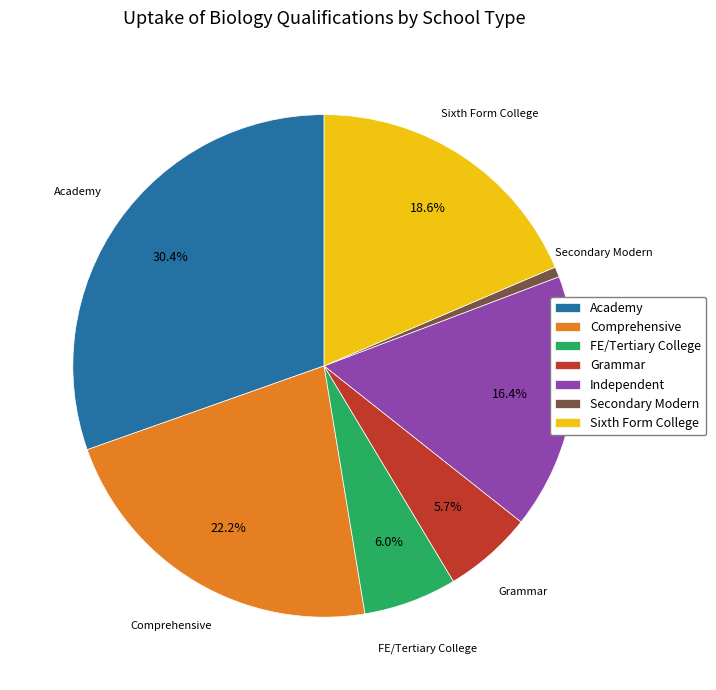

What is the largest slice in the pie chart?

Academy